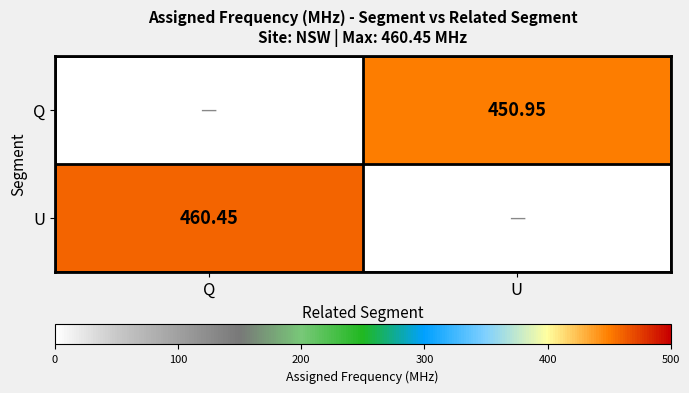

How many data points in U are less than 460?

1